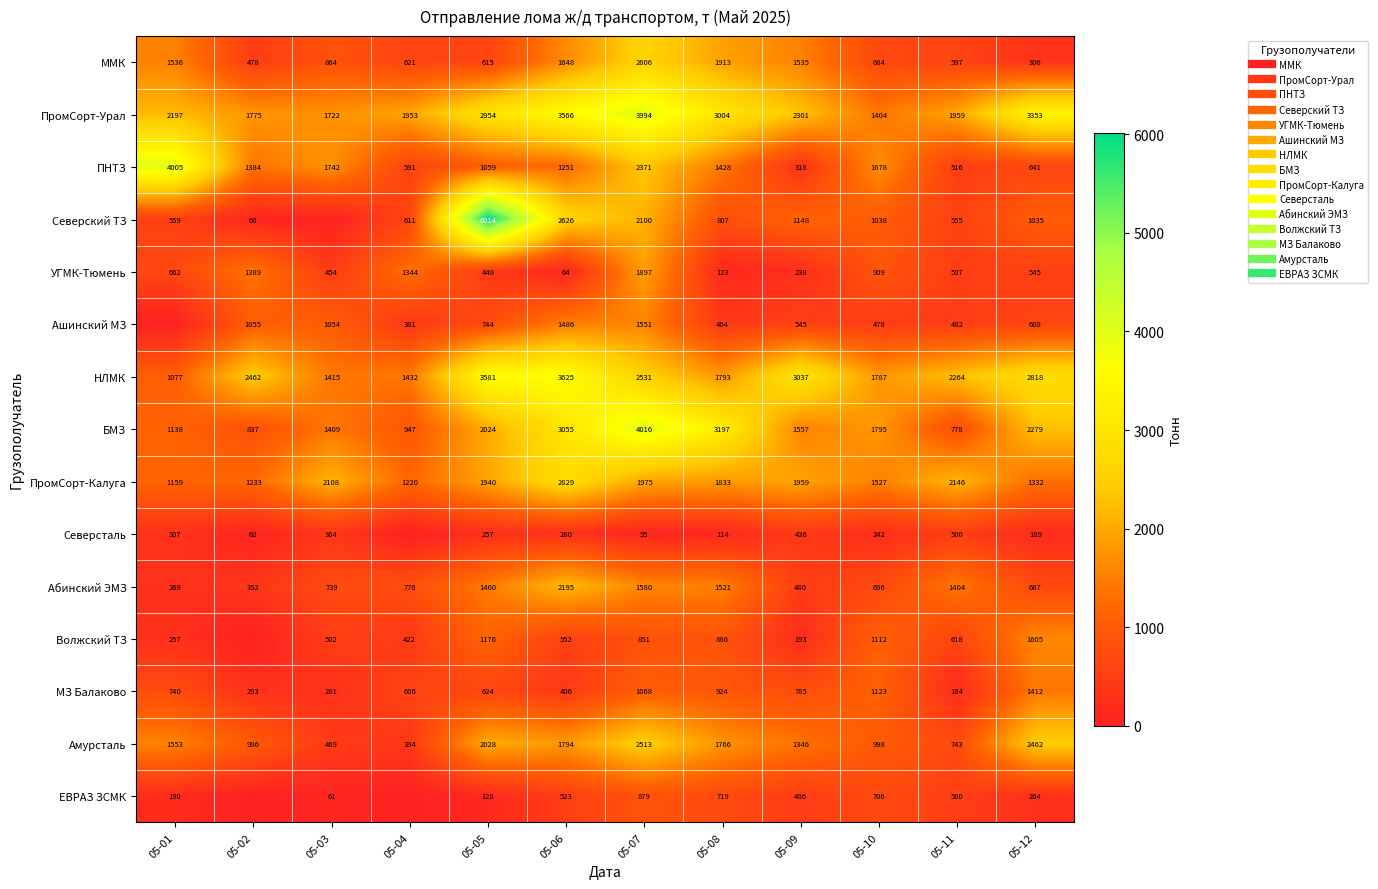

Count the number of categories in the chart.

12